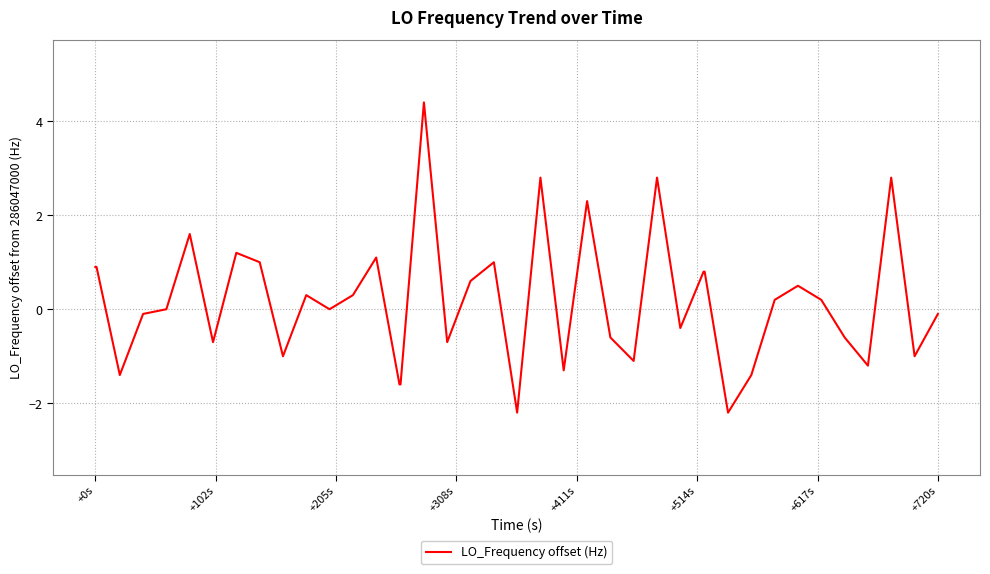

What is the maximum value shown in the chart?

4.4